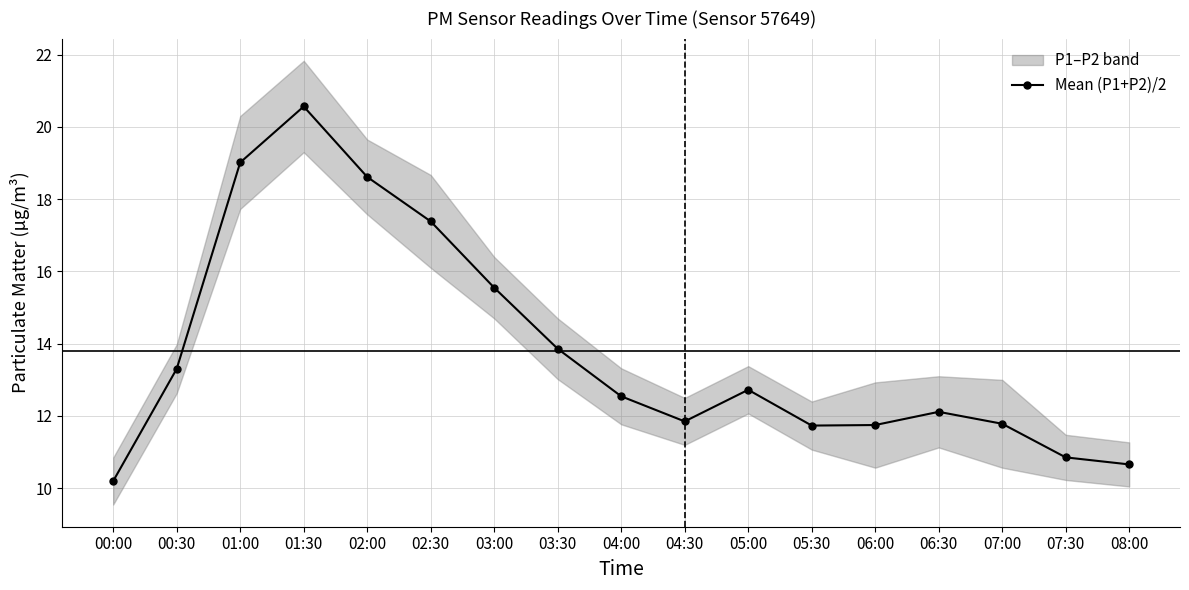

The chart shows a value of 3.8 at 01:00. True or false?

False